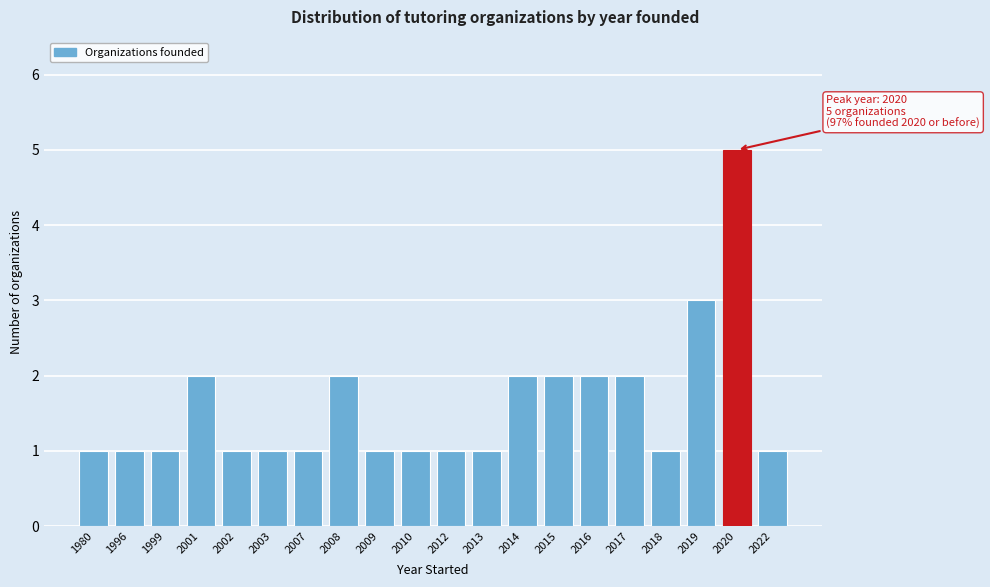

Reading left to right, list all the values displayed in this chart.

1	1	1	2	1	1	1	2	1	1	1	1	2	2	2	2	1	3	5	1